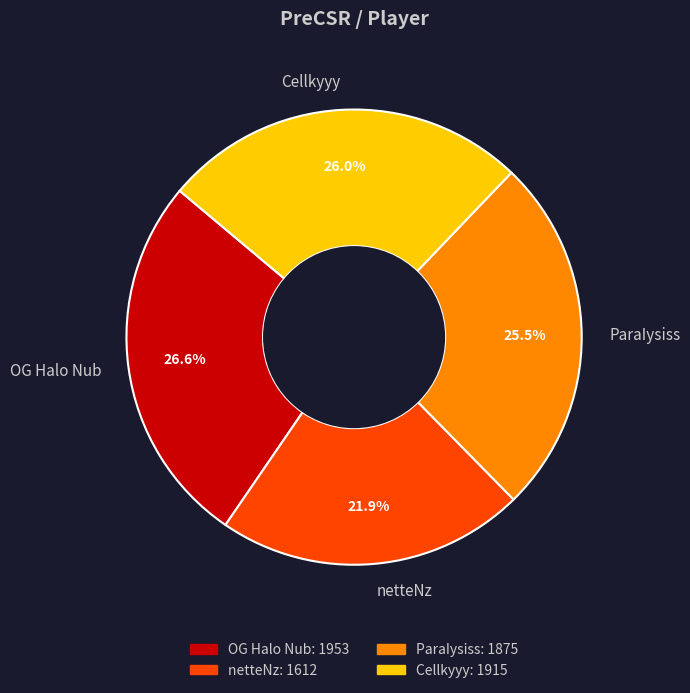

Which has a higher value, ParaIysiss or OG Halo Nub?

OG Halo Nub